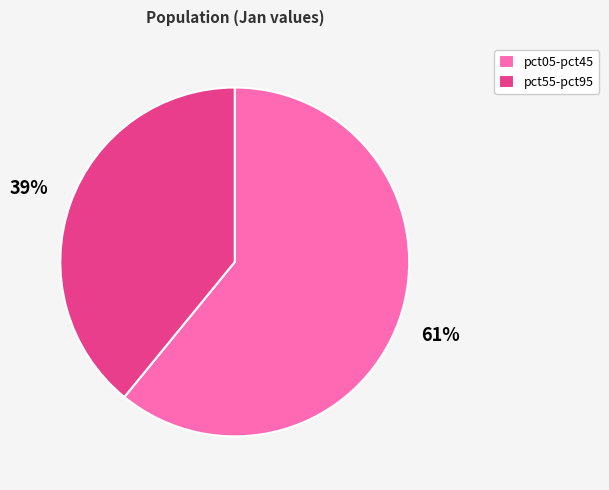

Between pct55-pct95 and pct05-pct45, which is larger?

pct05-pct45